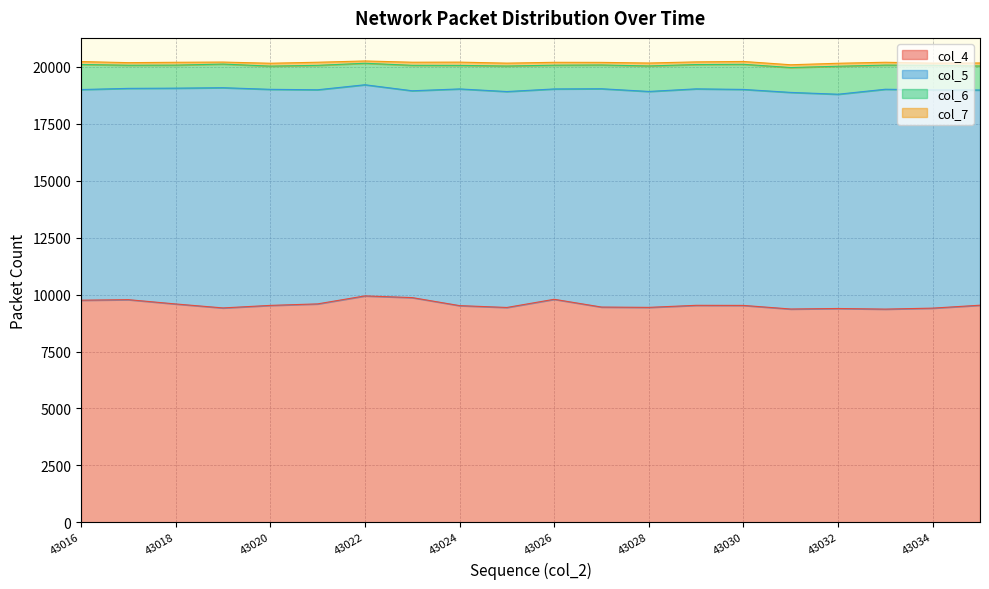

List the series in order of their peak value, lowest first.

col_7, col_6, col_5, col_4